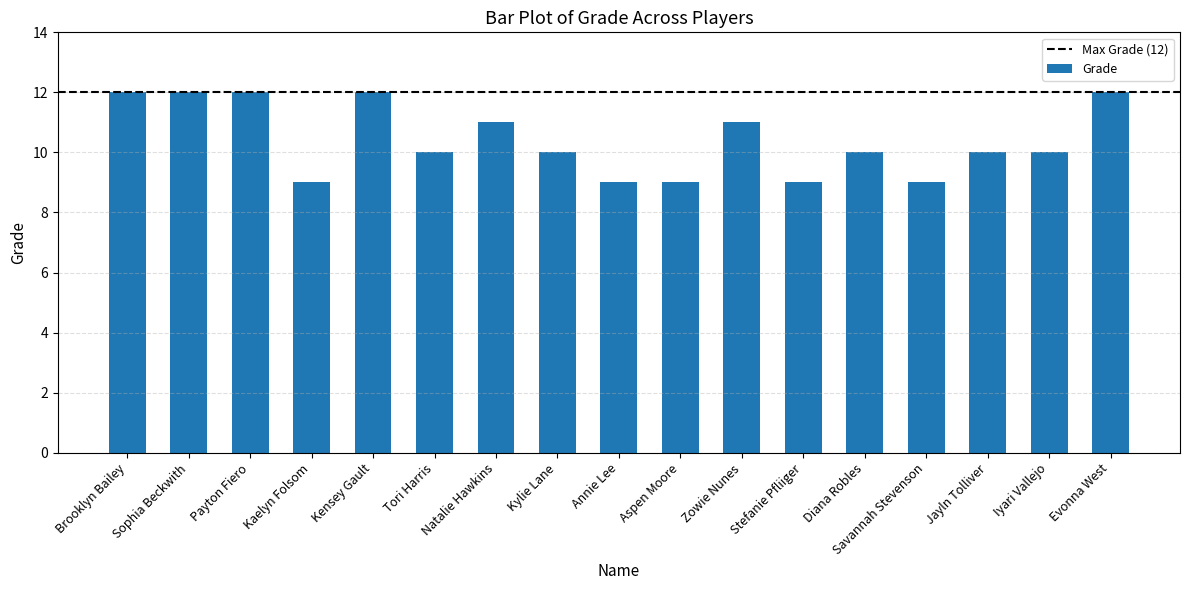

Reading left to right, what are all the values shown in this chart?

Brooklyn Bailey=12	Sophia Beckwith=12	Payton Fiero=12	Kaelyn Folsom=9	Kensey Gault=12	Tori Harris=10	Natalie Hawkins=11	Kylie Lane=10	Annie Lee=9	Aspen Moore=9	Zowie Nunes=11	Stefanie Pfliiger=9	Diana Robles=10	Savannah Stevenson=9	Jayln Tolliver=10	Iyari Vallejo=10	Evonna West=12